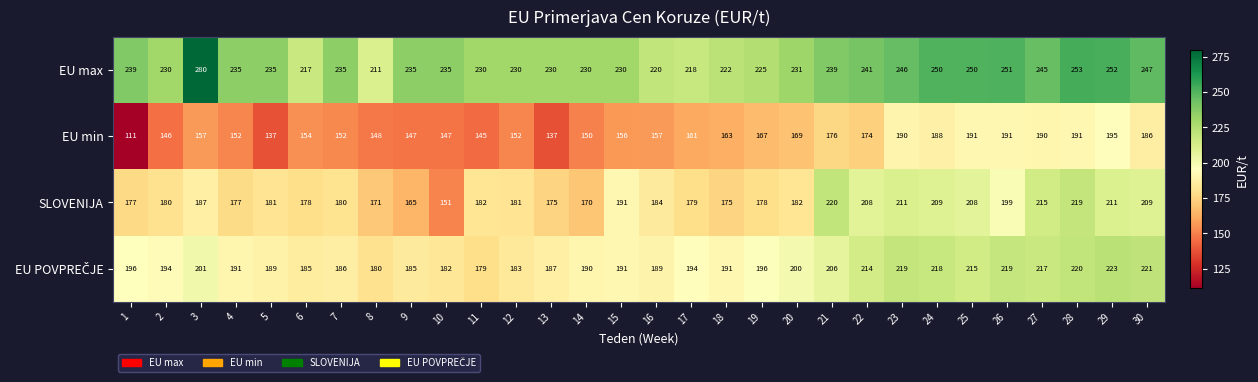

Count the number of data series in this chart.

4